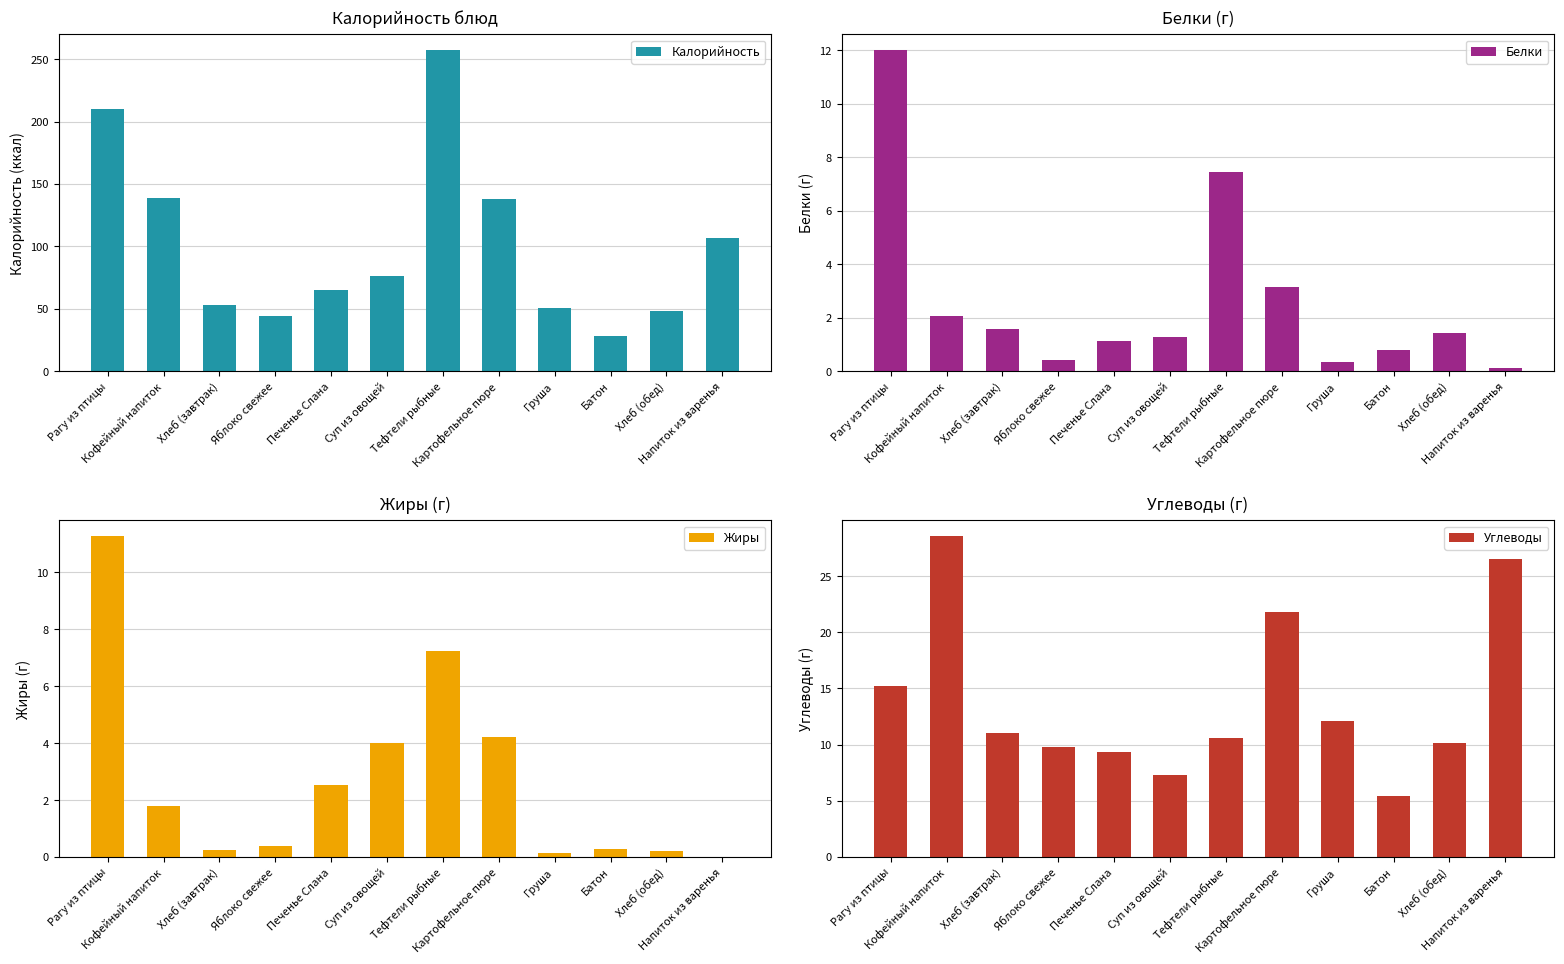

What is the maximum value for Калорийность?

257